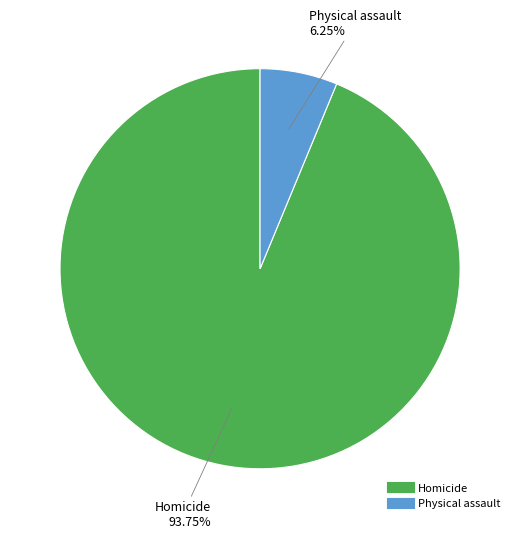

Does any single category account for the majority?

Yes